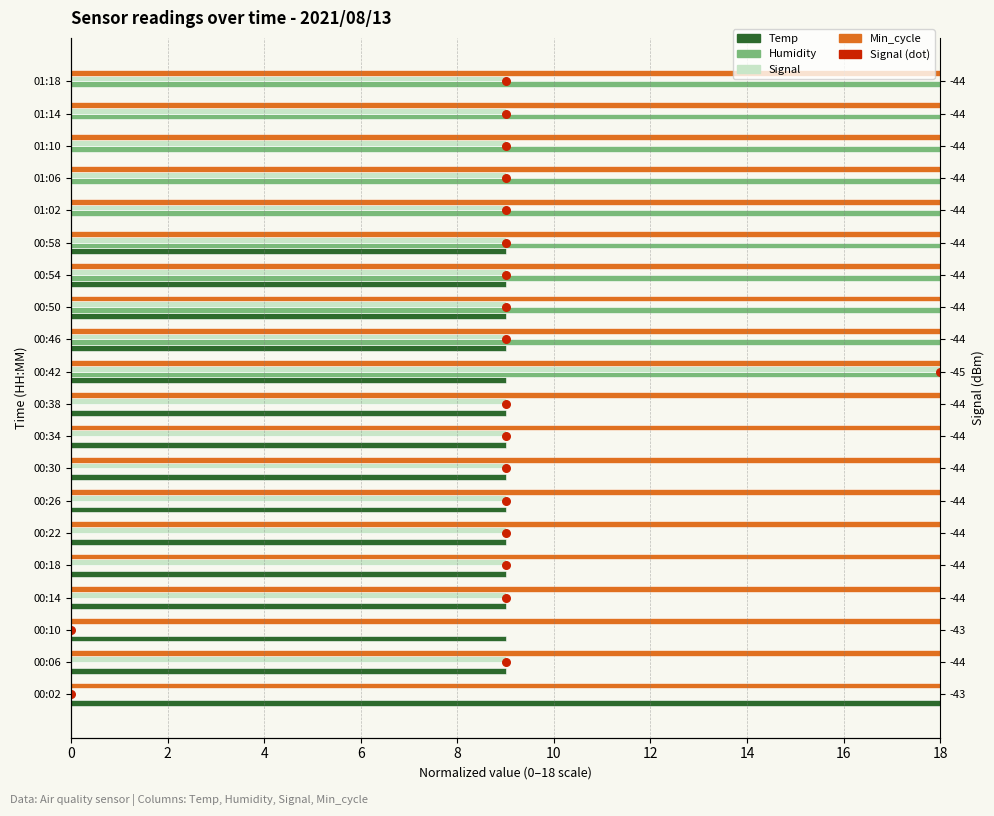

What are all the series names shown in the legend?

Temp, Humidity, Signal, Min_cycle, Signal (dot)